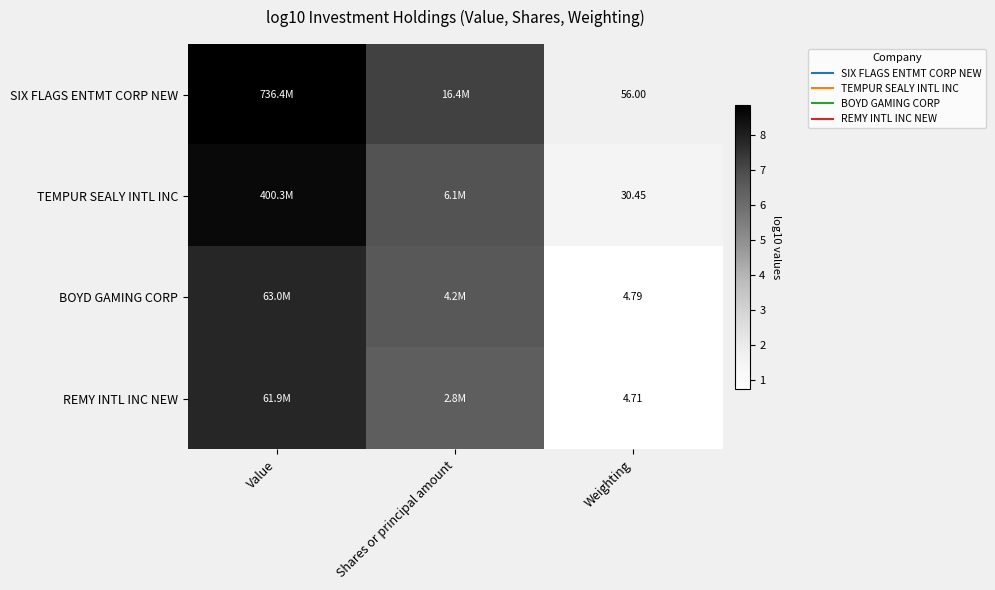

Rank the categories by TEMPUR SEALY INTL INC value from lowest to highest.

Weighting, Shares or principal amount, Value